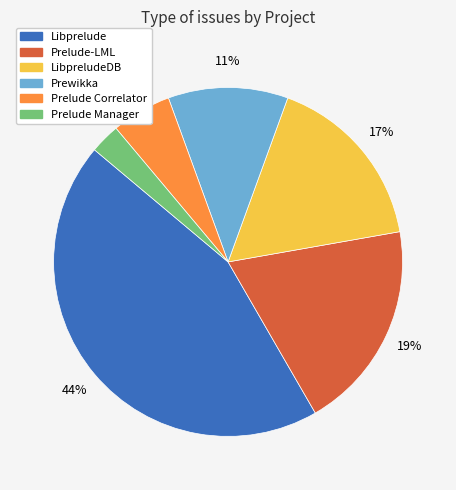

To the nearest percent, what is the average slice percentage?

17%